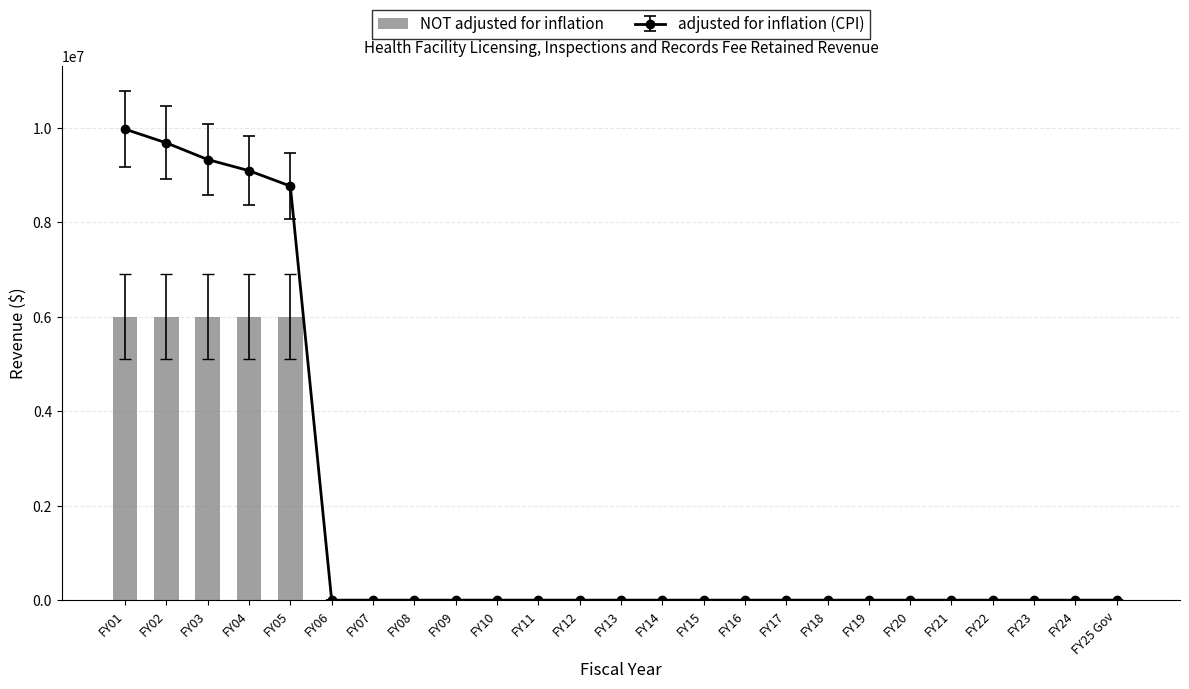

Rank the categories by value from highest to lowest.

FY01, FY02, FY03, FY04, FY05, FY06, FY07, FY08, FY09, FY10, FY11, FY12, FY13, FY14, FY15, FY16, FY17, FY18, FY19, FY20, FY21, FY22, FY23, FY24, FY25 Gov